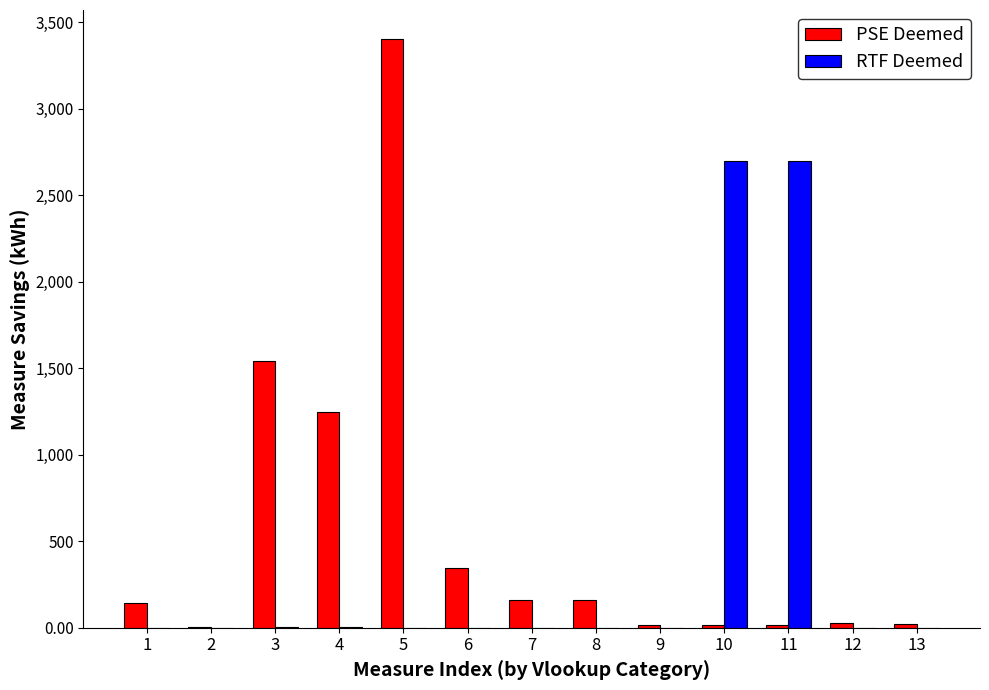

What is the approximate value of RTF Deemed at 8?

0.6